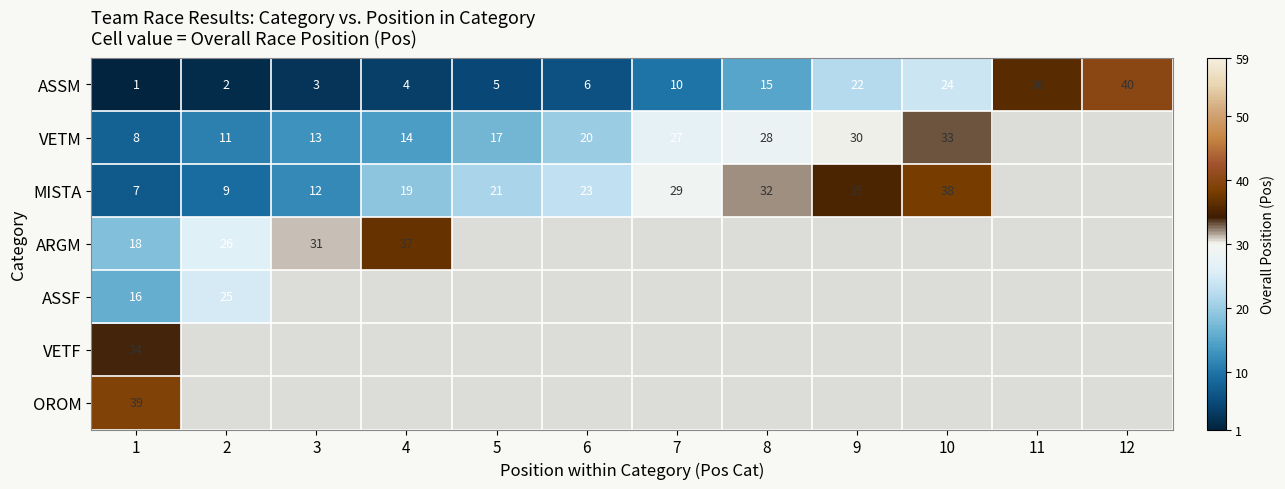

Is it true that MISTA equals 9 at 6?

False